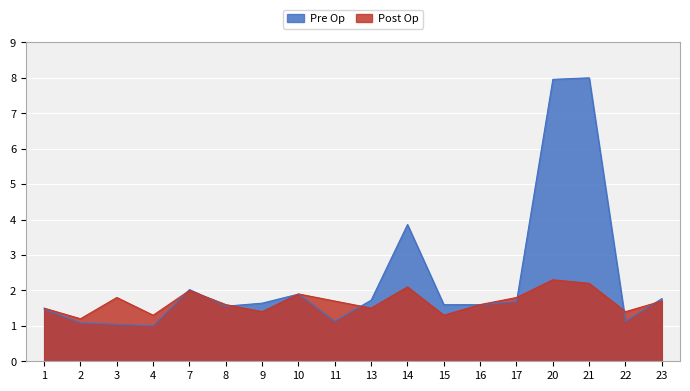

What is the difference between the maximum and minimum values in the Low Hours series?

7.0